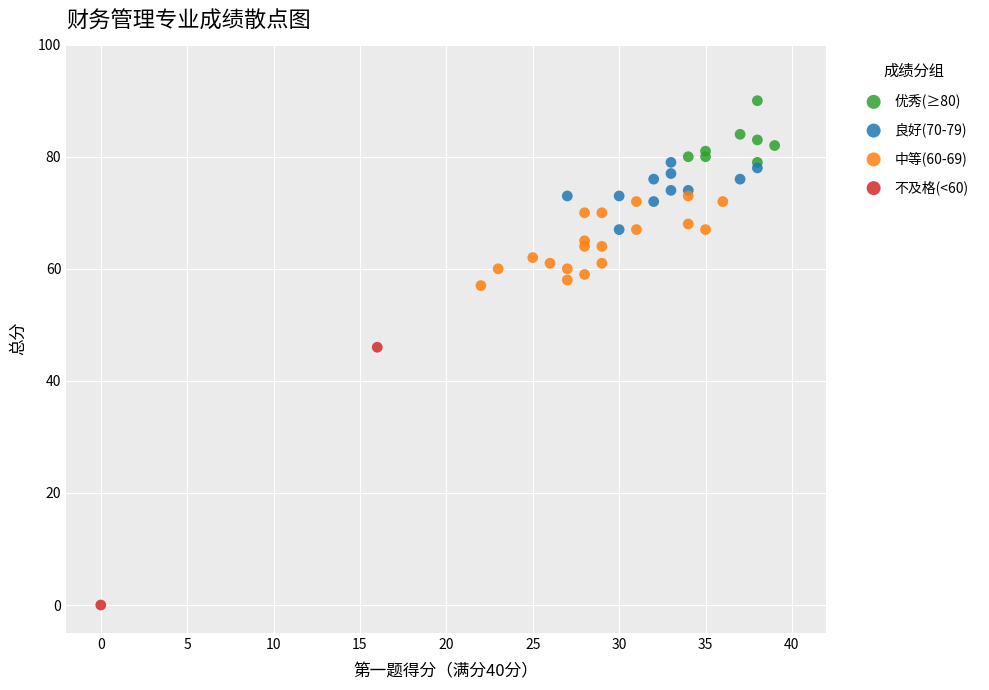

What are all the series names shown in the legend?

优秀(≥80), 良好(70-79), 中等(60-69), 不及格(<60)